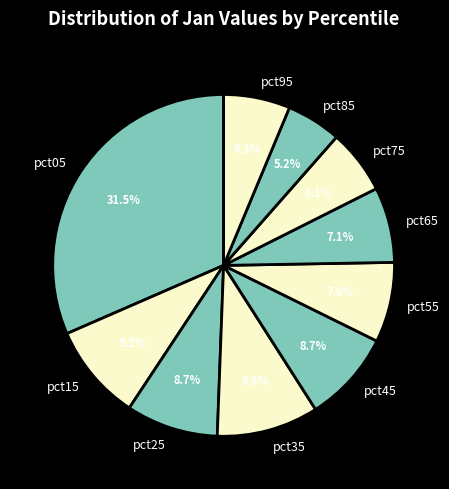

To the nearest percent, what is the difference between the pct55 and pct05 slice percentages?

24%